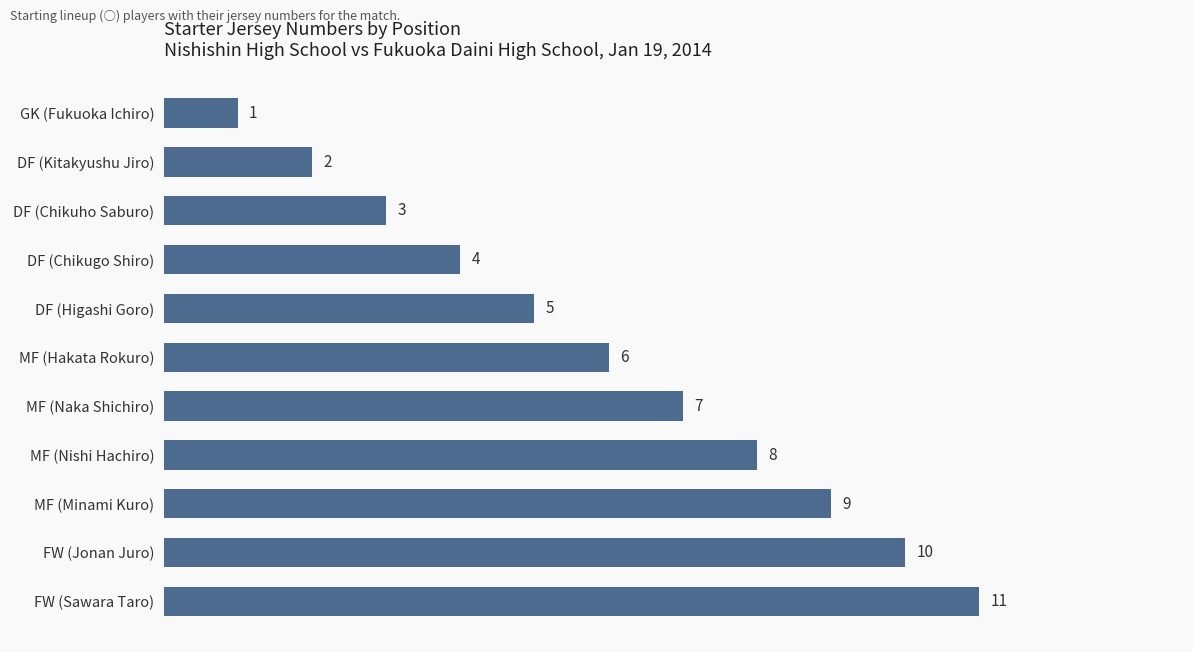

How many bars are there in total?

11